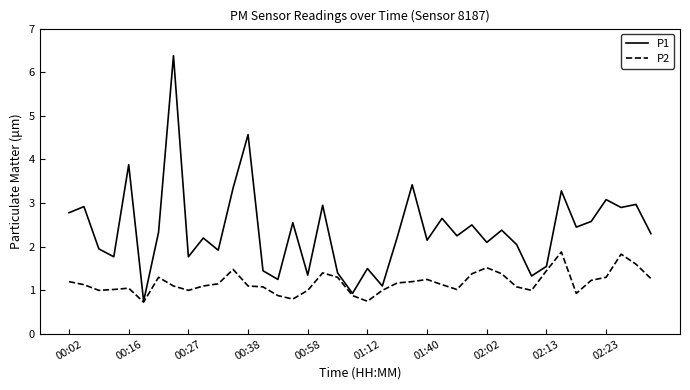

What is the difference between the maximum and minimum values in the P1 series?

5.6